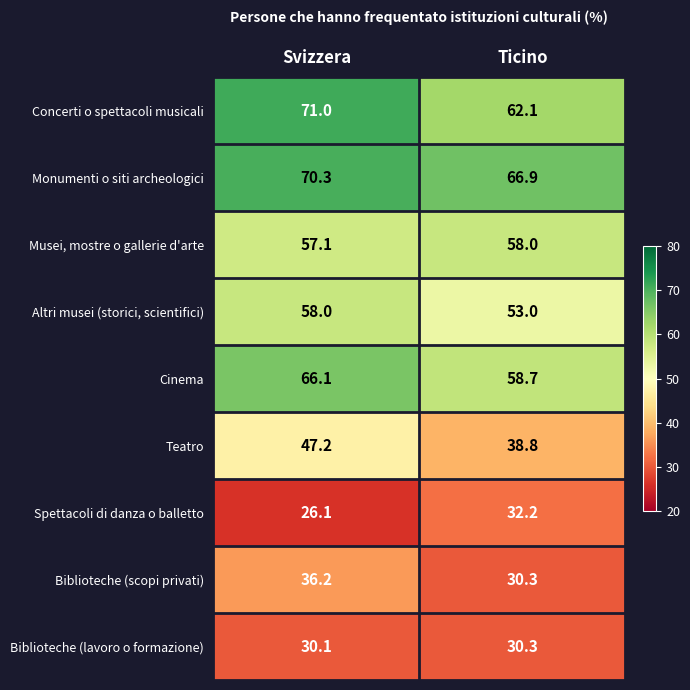

Which category has the highest value in the Musei, mostre o gallerie d'arte series?

Ticino